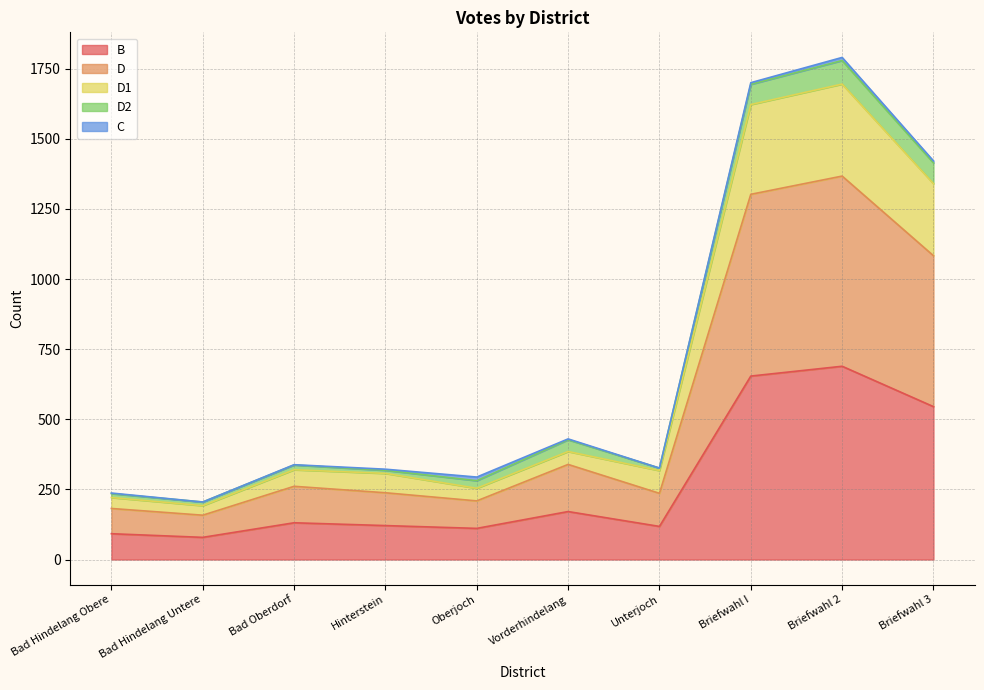

What is the total value across all series at Vorderhindelang?

430